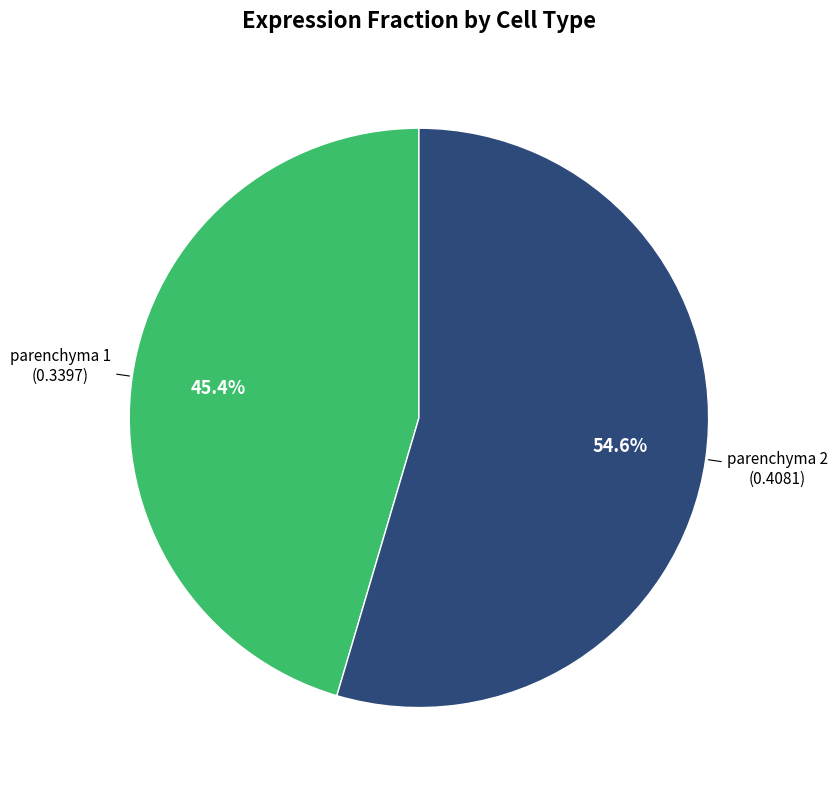

Is there any slice that represents more than half of the pie?

Yes